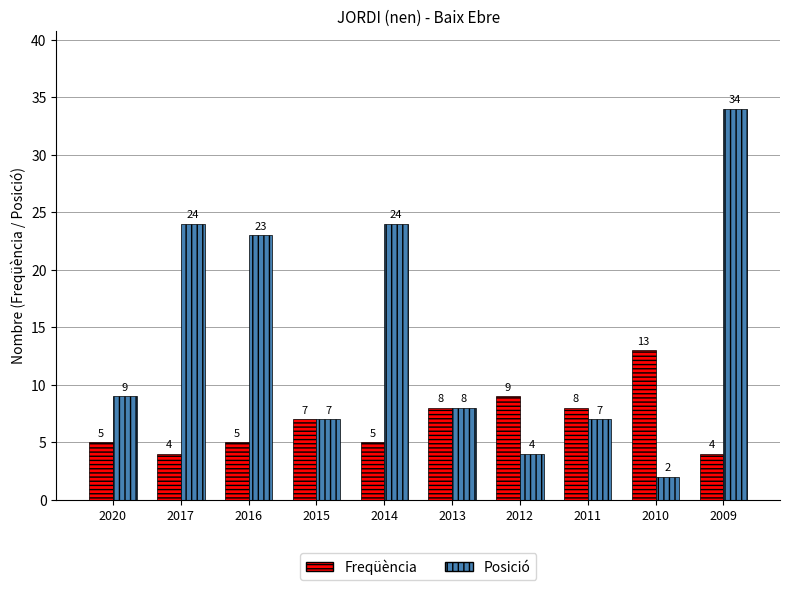

Reading left to right, extract all data points from this chart.

Freqüència: 2020=5	2017=4	2016=5	2015=7	2014=5	2013=8	2012=9	2011=8	2010=13	2009=4
Posició: 2020=9	2017=24	2016=23	2015=7	2014=24	2013=8	2012=4	2011=7	2010=2	2009=34